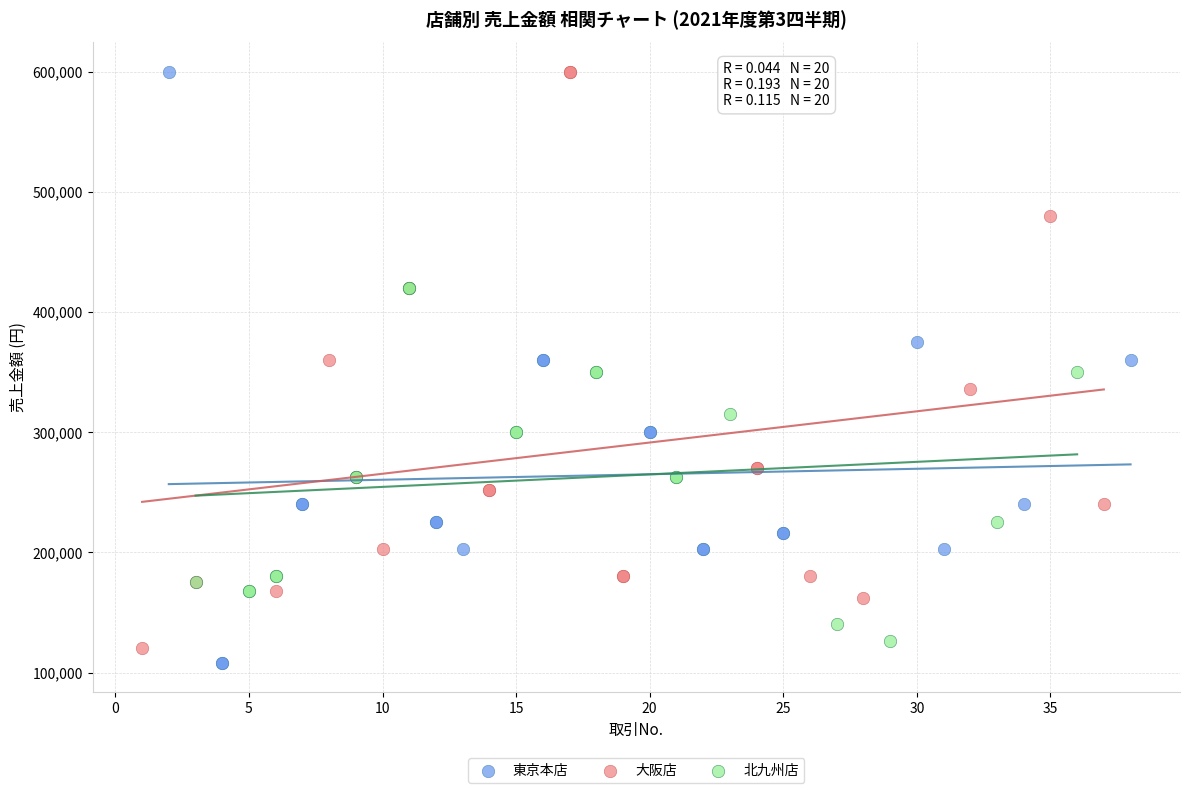

What are all the series names shown in the legend?

東京本店, 大阪店, 北九州店